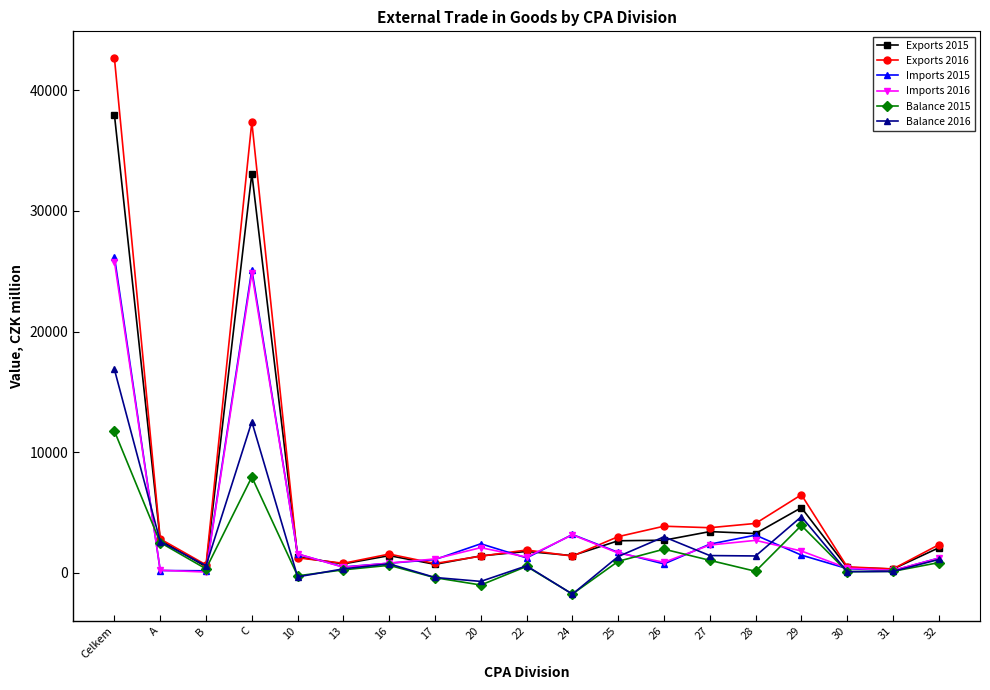

List the series in order of their peak value, highest first.

Exports 2016, Exports 2015, Imports 2015, Imports 2016, Balance 2016, Balance 2015